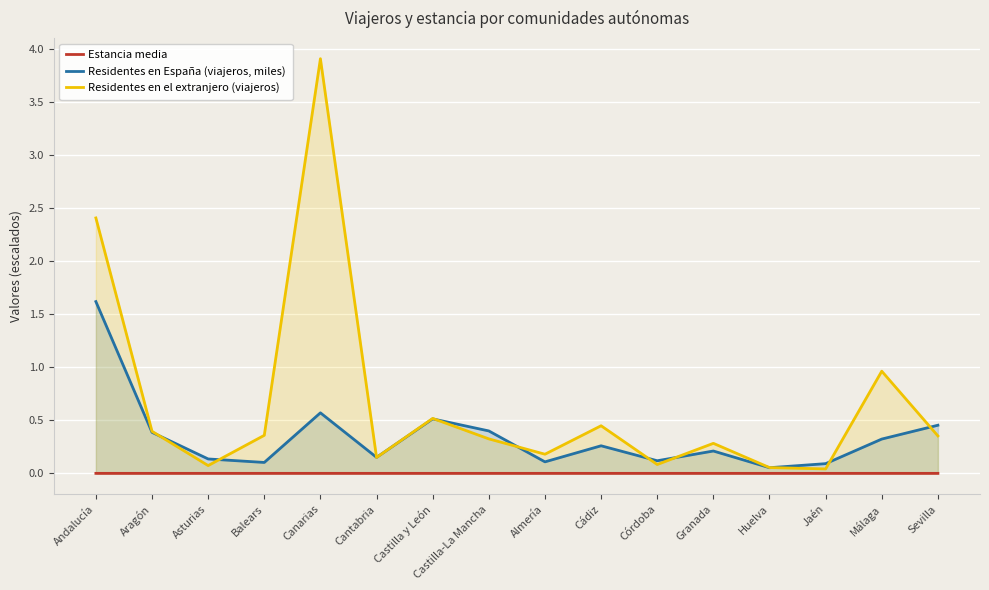

Between Cádiz and Canarias, which is larger?

Canarias